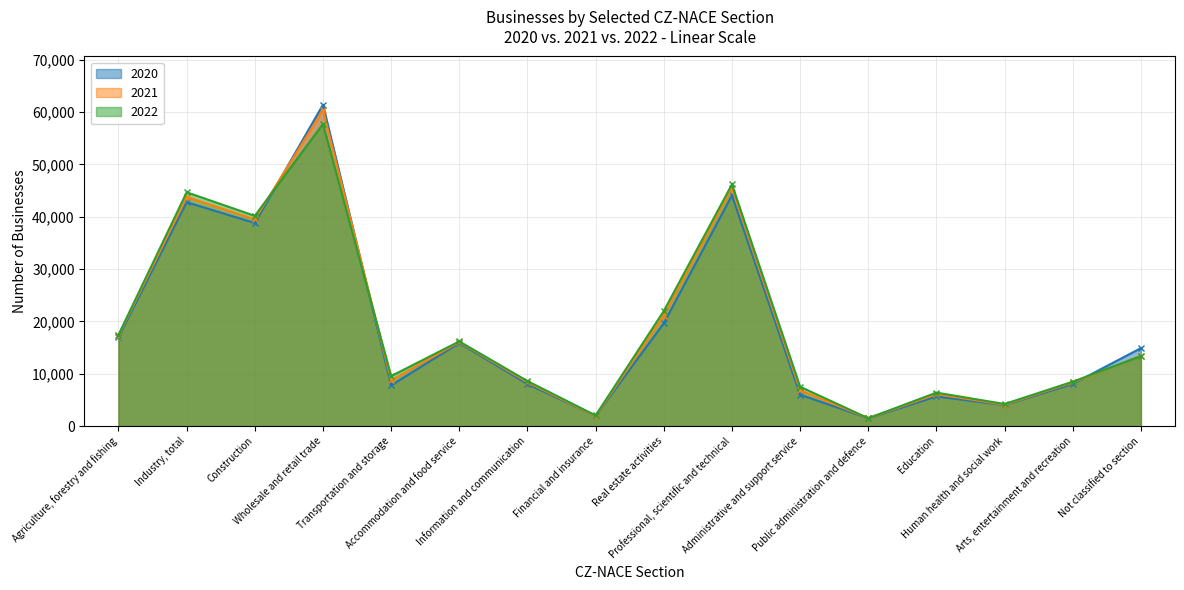

What are all the series names shown in the legend?

2020, 2021, 2022